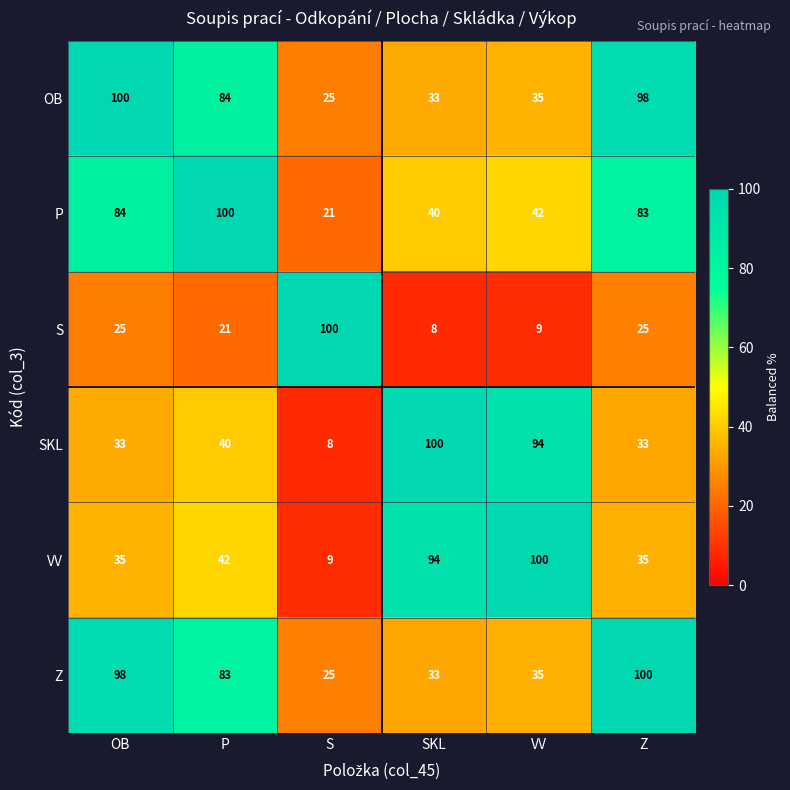

Where is VV nearest to the value 54?

P